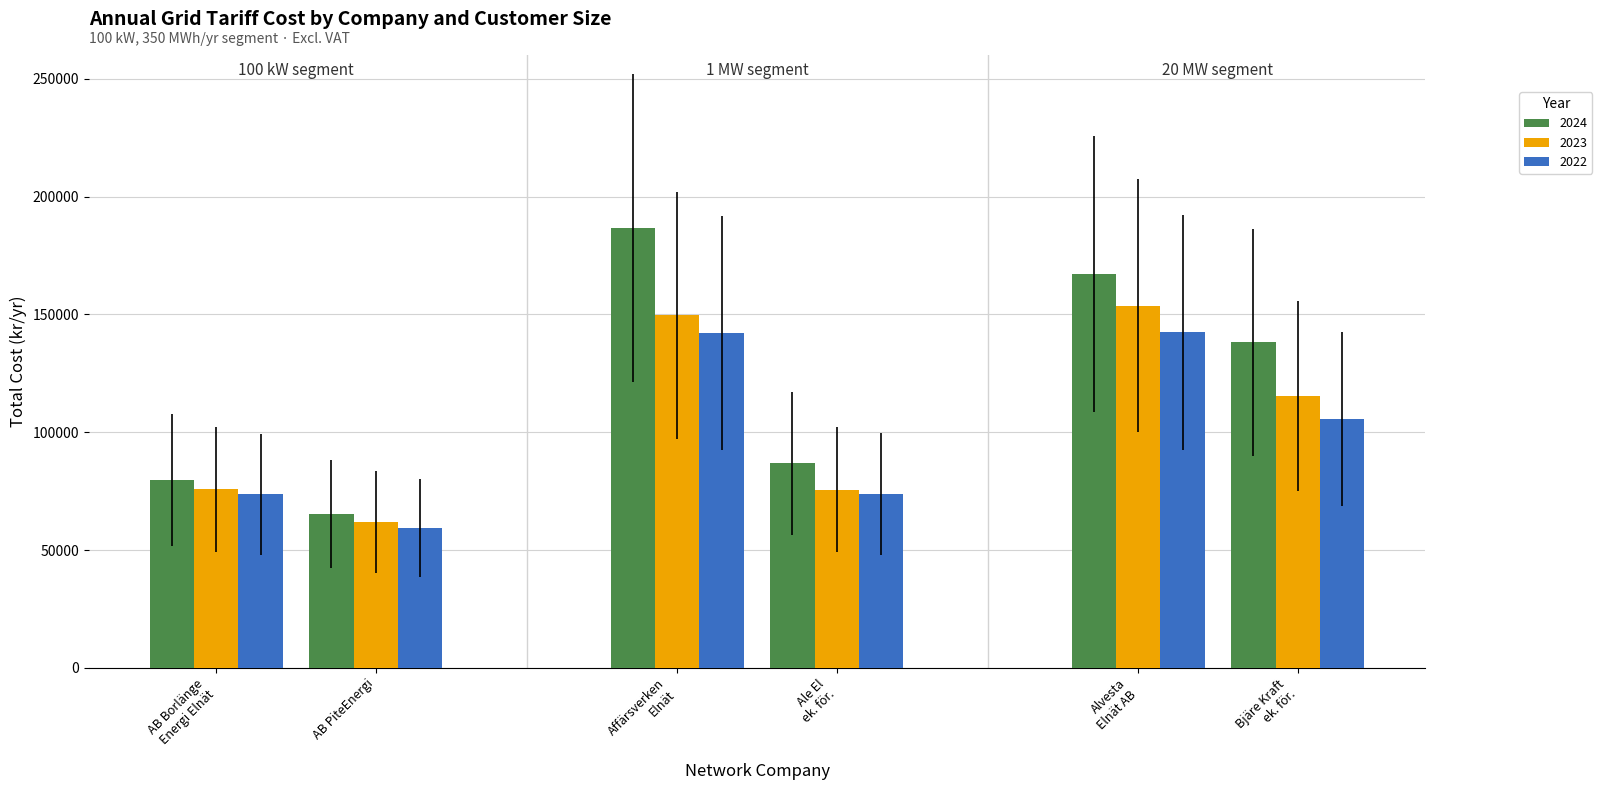

What is the difference between the highest and lowest values at 5?

32517.8